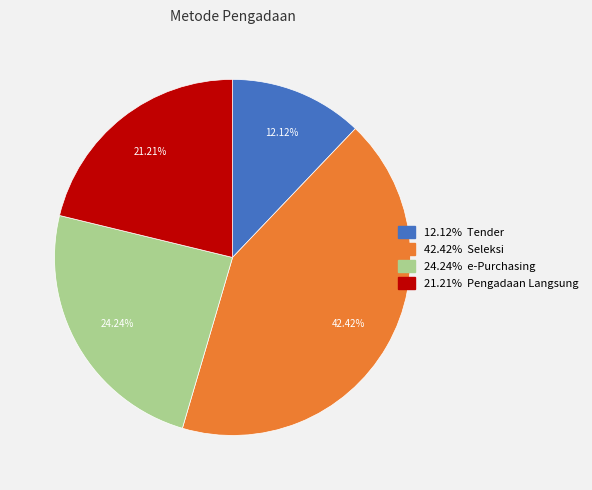

Is there any slice that represents more than half of the pie?

No